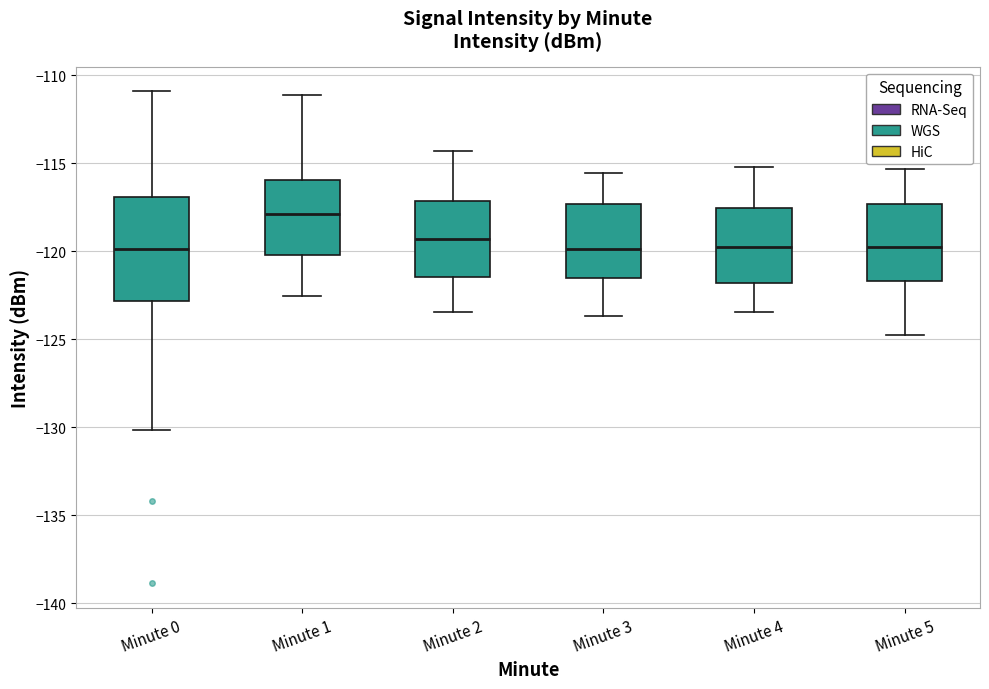

Reading left to right, transcribe this box plot: for each box, give where its median line is, the range the box spans, and where its two whiskers end, as read against the y-axis. The values are not printed on the chart, so give them approximately, as read against the axis.

Minute 0: median -120.0, box -123.0 to -117.0, whiskers -130.0 to -111.0
Minute 1: median -118.0, box -120.0 to -116.0, whiskers -122.5 to -111.0
Minute 2: median -119.5, box -121.5 to -117.0, whiskers -123.5 to -114.5
Minute 3: median -120.0, box -121.5 to -117.5, whiskers -123.5 to -115.5
Minute 4: median -119.5, box -122.0 to -117.5, whiskers -123.5 to -115.0
Minute 5: median -119.5, box -121.5 to -117.5, whiskers -125.0 to -115.5